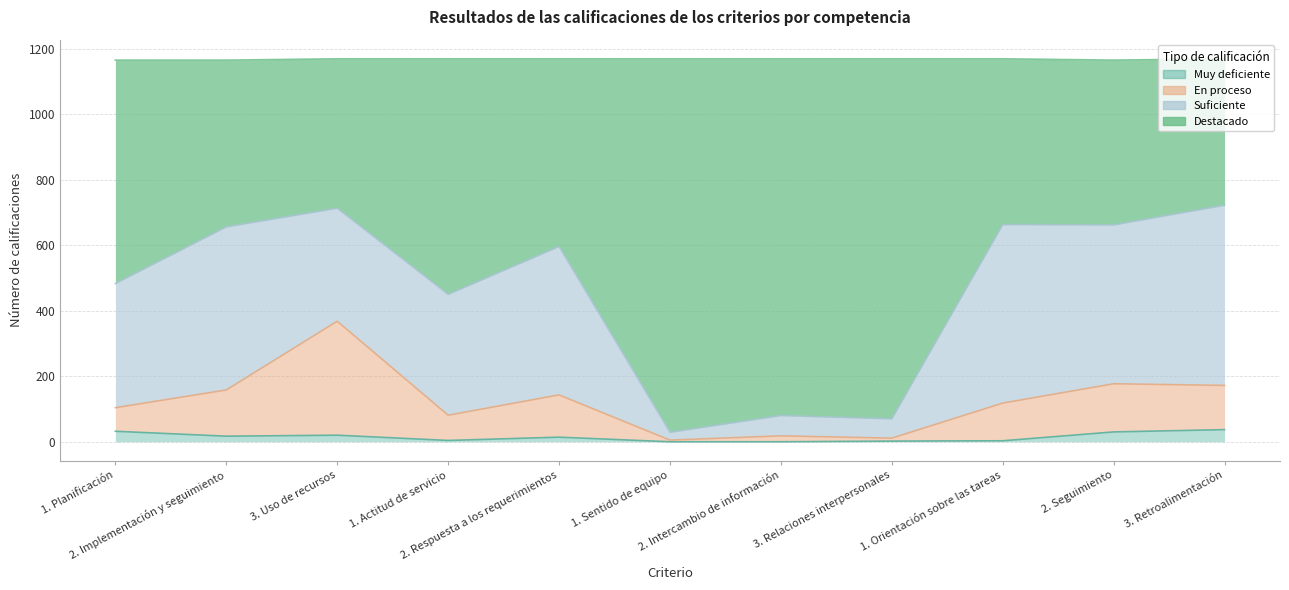

Is the value of Muy deficiente at 3. Retroalimentación greater than the value of Destacado at 2. Respuesta a los requerimientos?

No